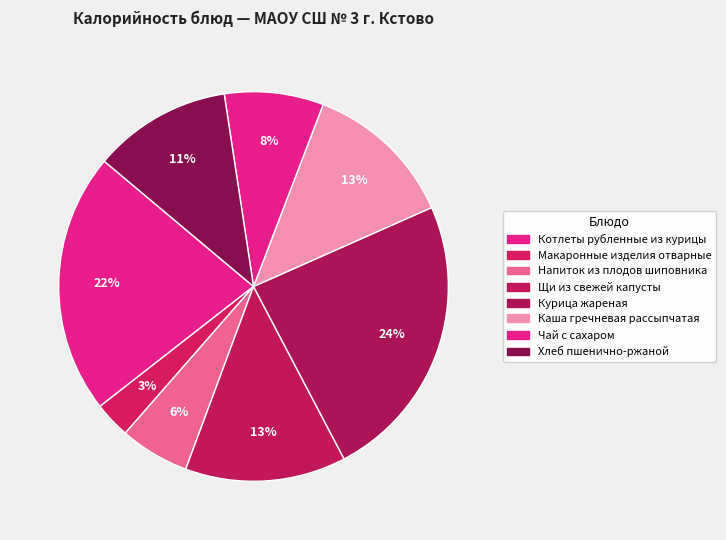

Count the number of slices in the pie.

8